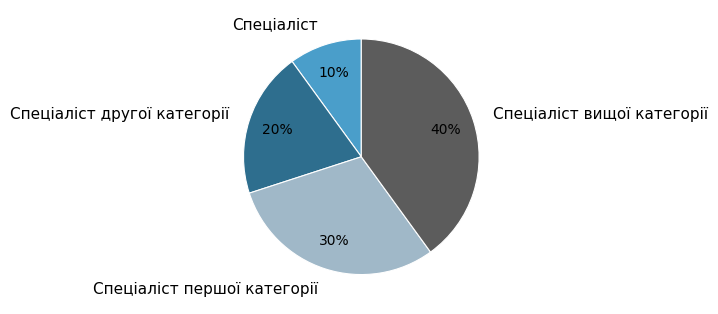

Which category has the biggest portion of the pie?

Спеціаліст вищої категорії